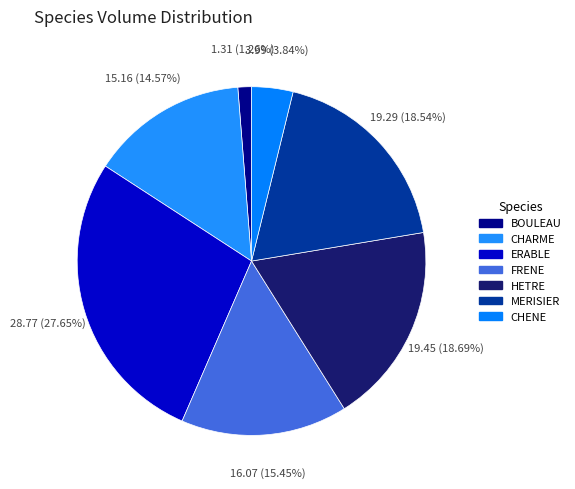

Is ERABLE the majority of the pie?

No